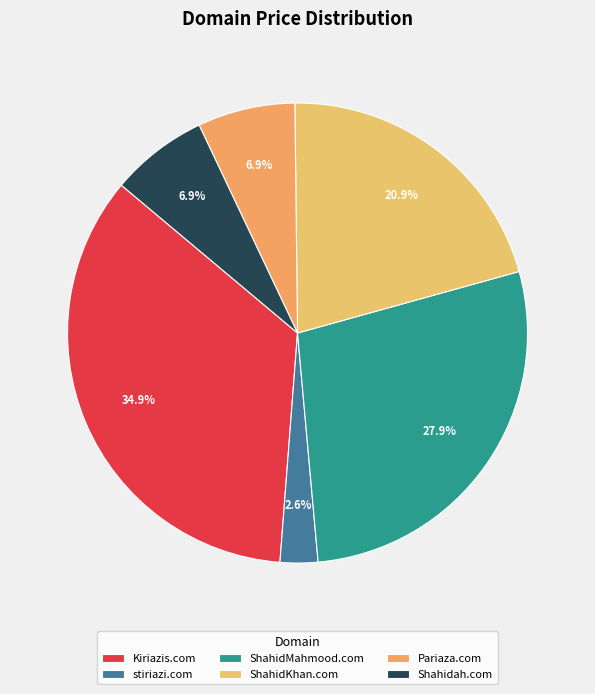

What is the ratio of the value at Shahidah.com to the value at Pariaza.com?

1.0